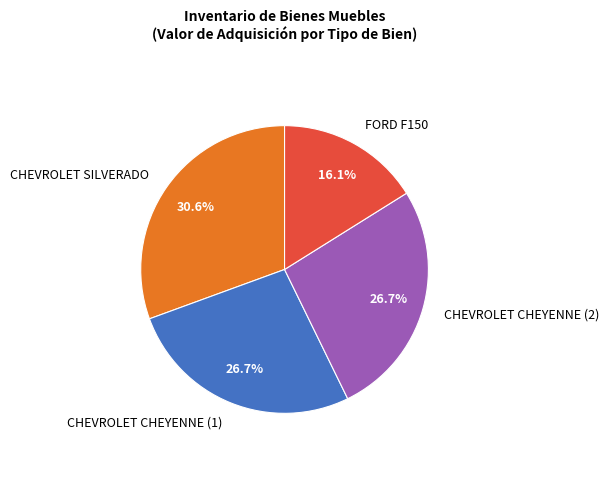

True or false: CHEVROLET CHEYENNE (2) accounts for 16% of the total.

False